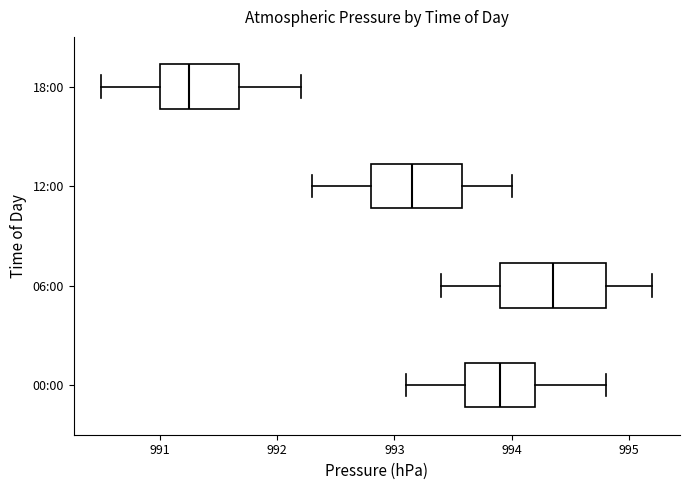

Reading bottom to top, read every box against the x-axis: the position of its median line, the range the box covers, and the ends of its whiskers. The values are not printed on the chart, so give them approximately, as read against the axis.

00:00: median 993.9, box 993.6 to 994.2, whiskers 993.1 to 994.8
06:00: median 994.4, box 993.9 to 994.8, whiskers 993.4 to 995.2
12:00: median 993.2, box 992.8 to 993.6, whiskers 992.3 to 994.0
18:00: median 991.3, box 991.0 to 991.7, whiskers 990.5 to 992.2